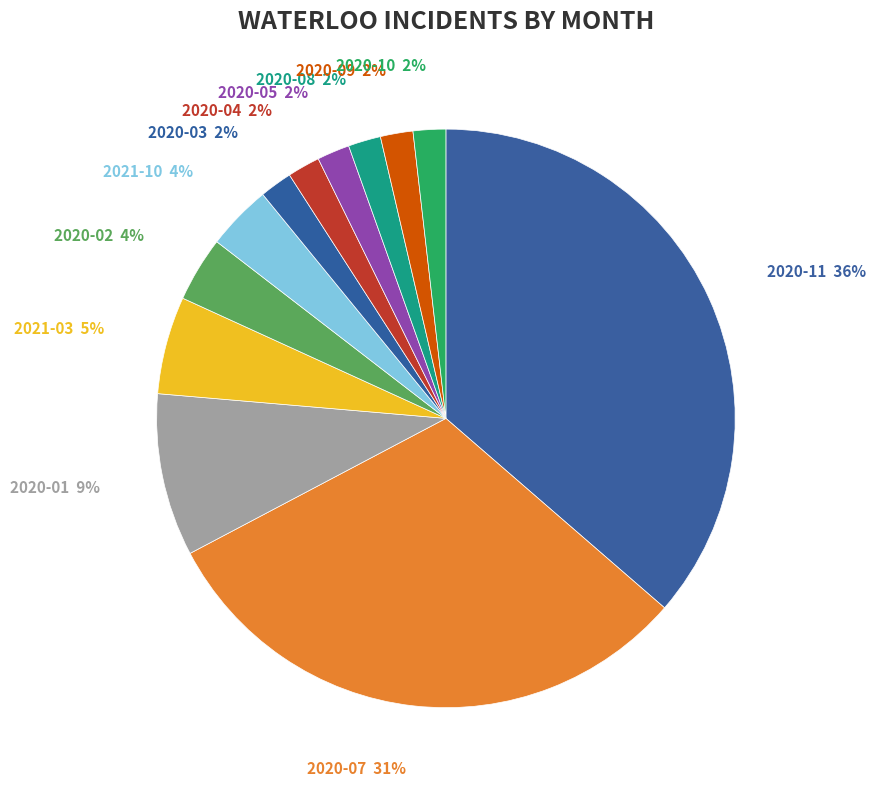

The 2020-01 slice represents 1% of the pie. True or false?

False